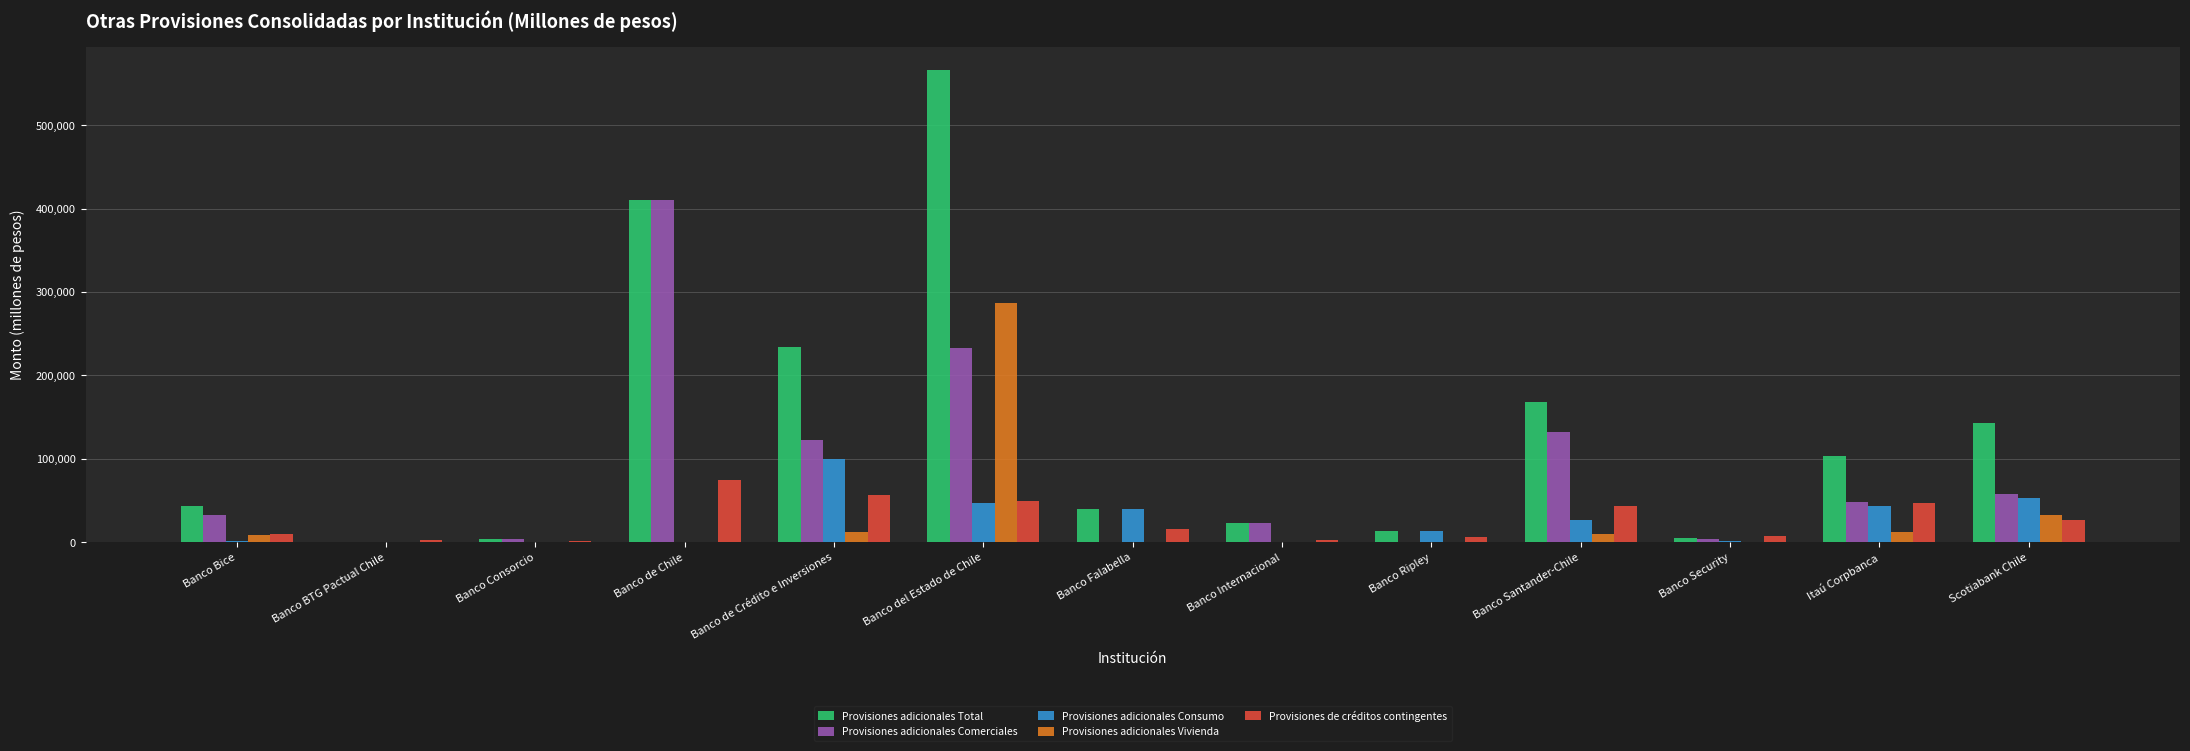

Which series changed the most between Banco de Chile and Banco Falabella?

Provisiones adicionales Comerciales